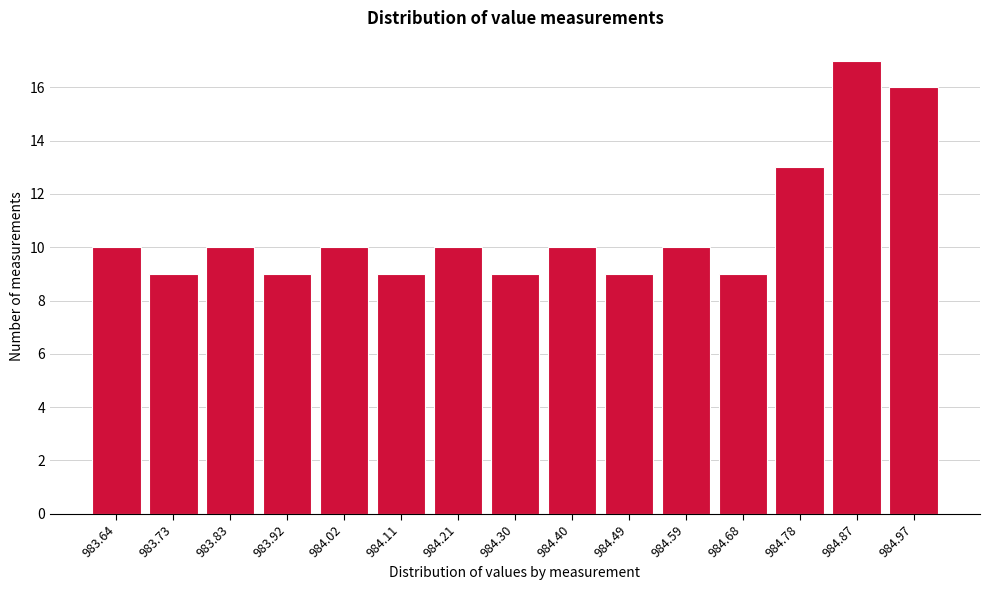

Reading left to right, extract all data points from this chart.

10	9	10	9	10	9	10	9	10	9	10	9	13	17	16